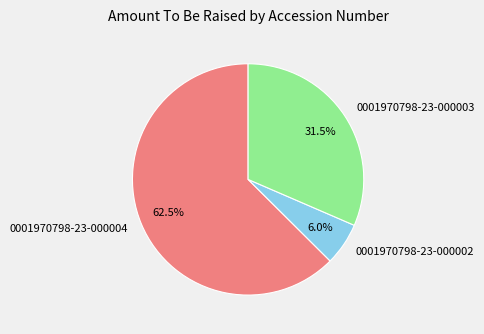

To the nearest percent, what is the average slice percentage?

33%